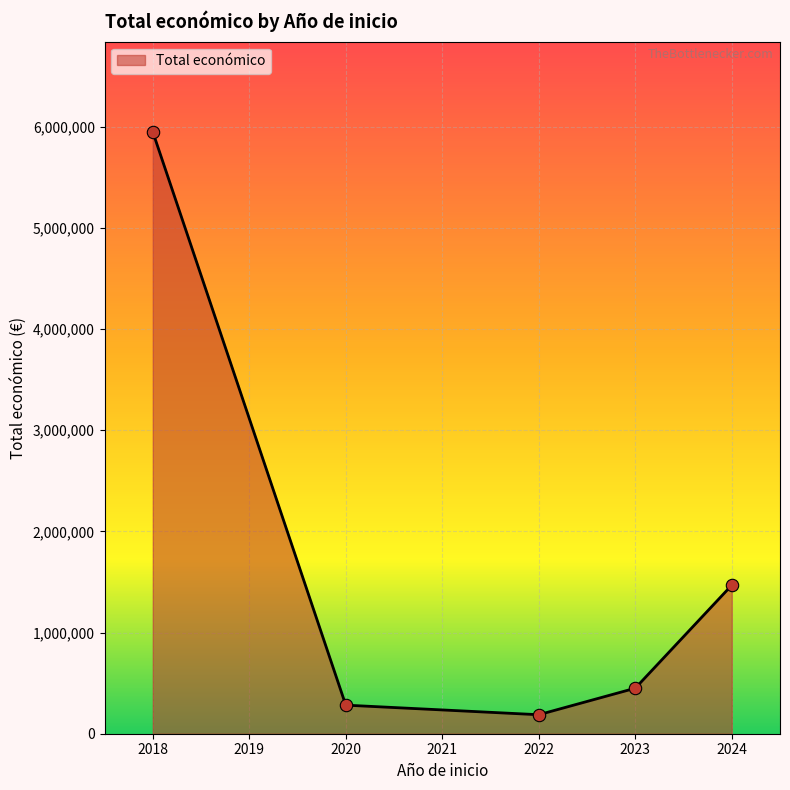

What is the change in value from 2018 to 2024?

-4480207